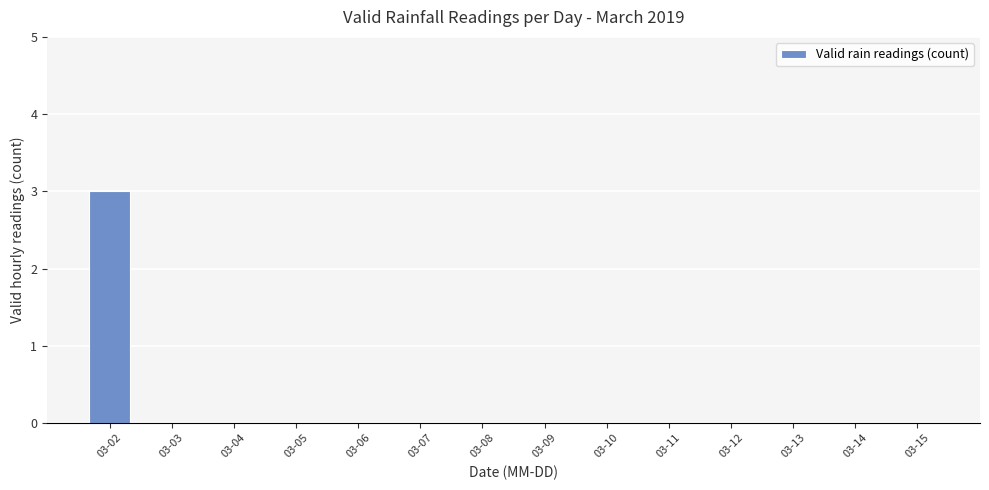

How many series are shown in this chart?

1